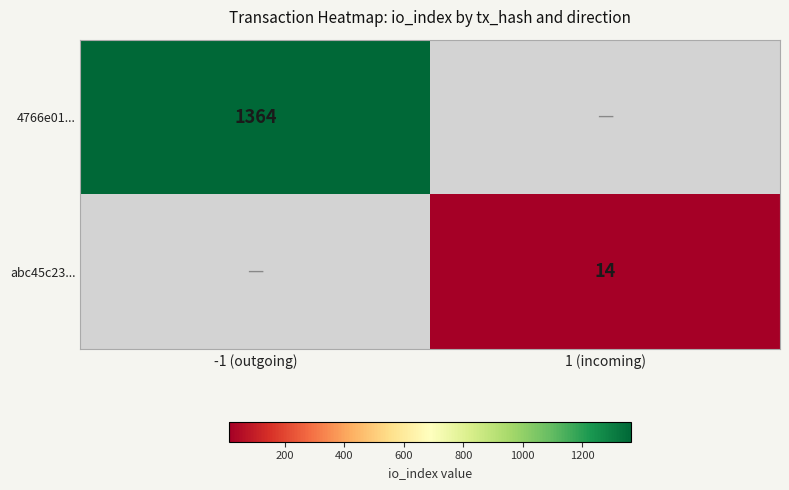

True or false: 4766e01... has a value of 2184 at -1 (outgoing).

False